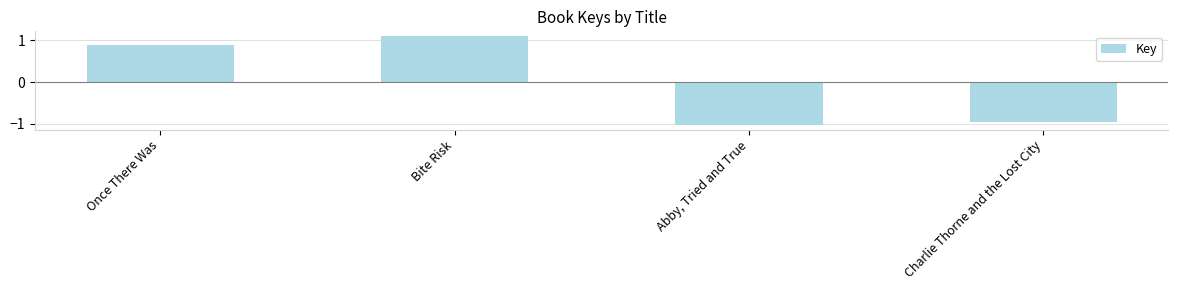

At which category does the chart reach its peak across all series?

Bite Risk